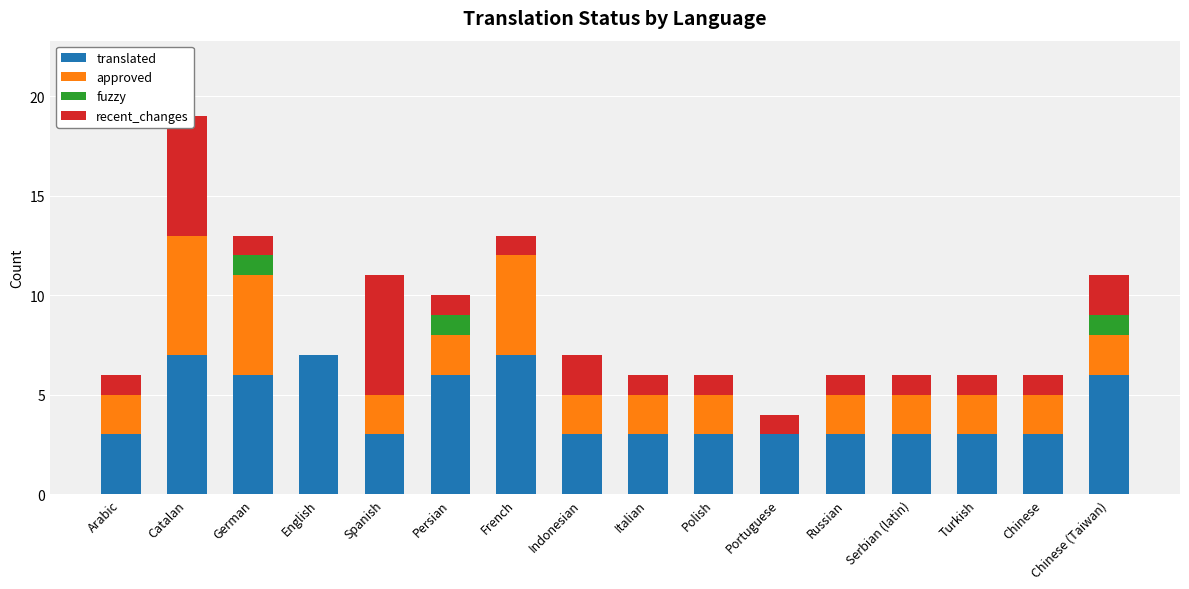

Where does the approved series first go above 2?

Catalan